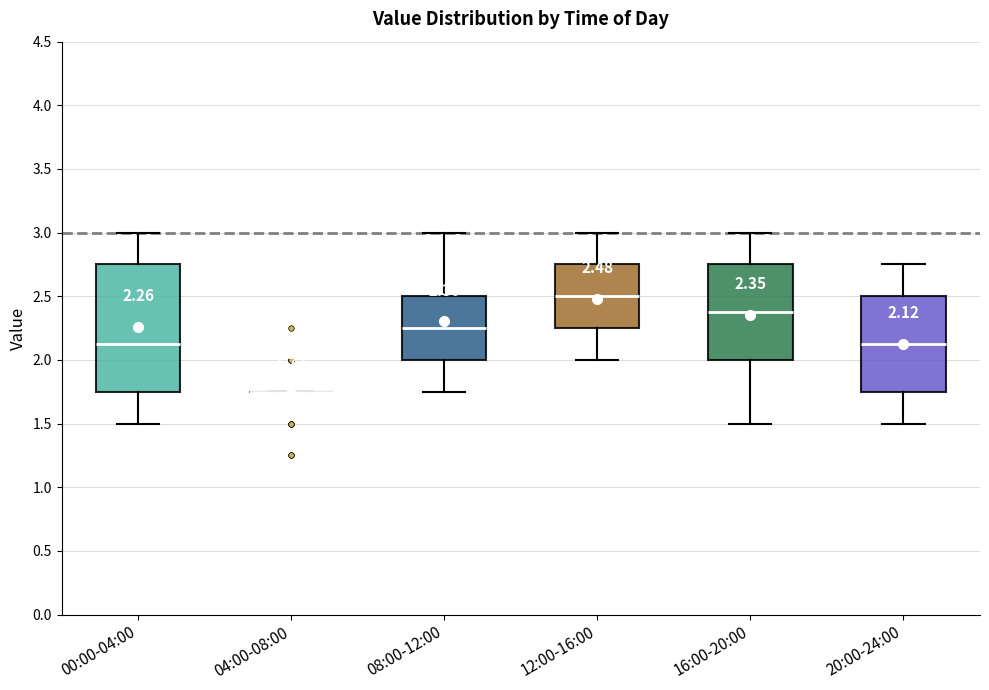

Which box is the tallest, from its lower edge to its upper edge?

00:00-04:00